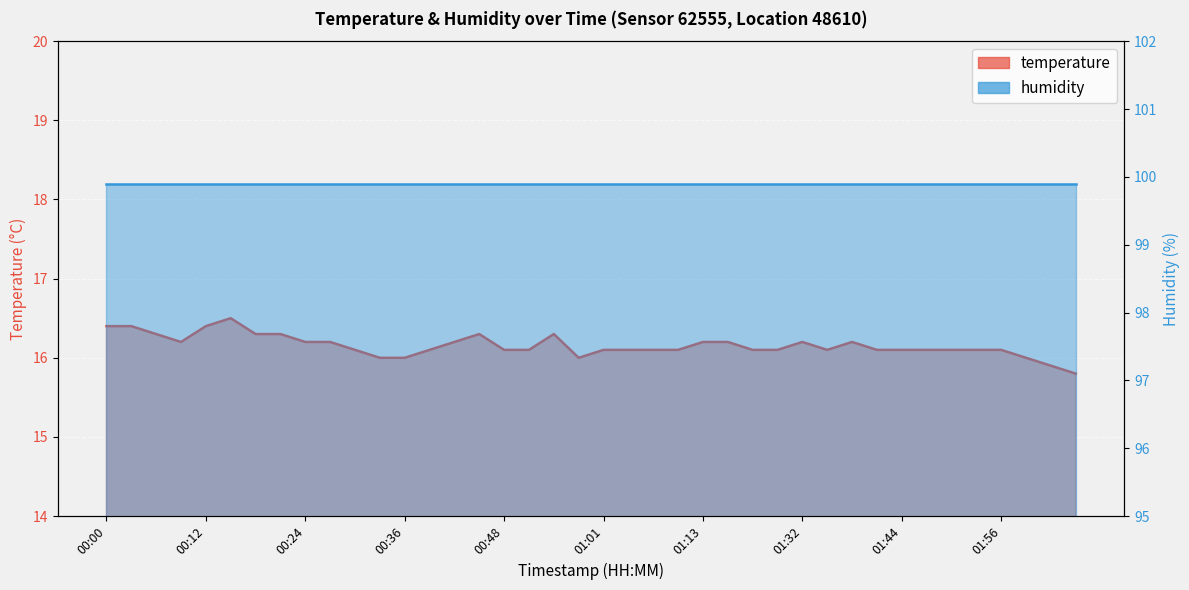

How many interior local valleys (lower than both neighbors) does the data have?

3